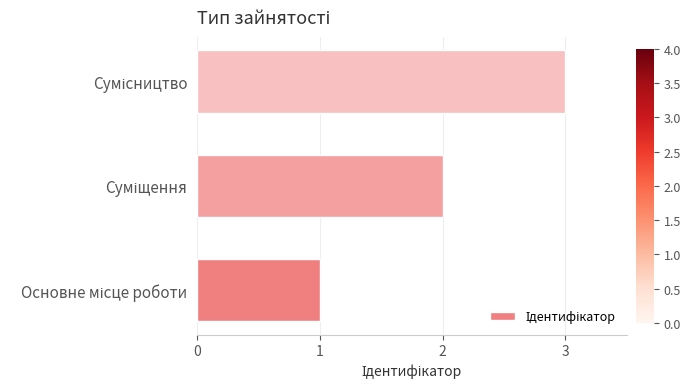

What is the maximum value shown in the chart?

3